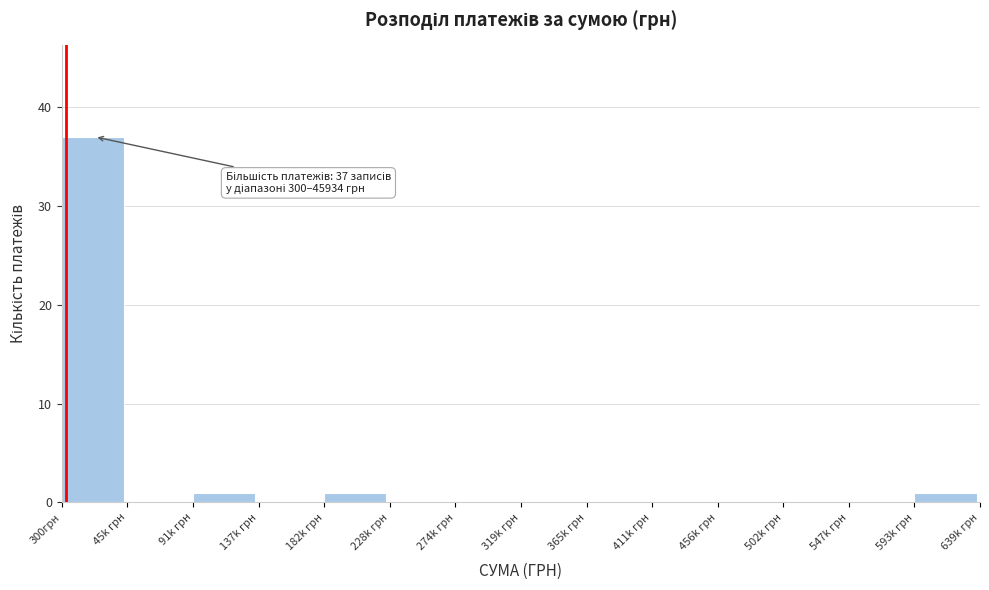

Reading left to right, extract all data points from this chart.

300грн=37	45k грн=0	91k грн=1	137k грн=0	182k грн=1	228k грн=0	274k грн=0	319k грн=0	365k грн=0	411k грн=0	456k грн=0	502k грн=0	547k грн=0	593k грн=1